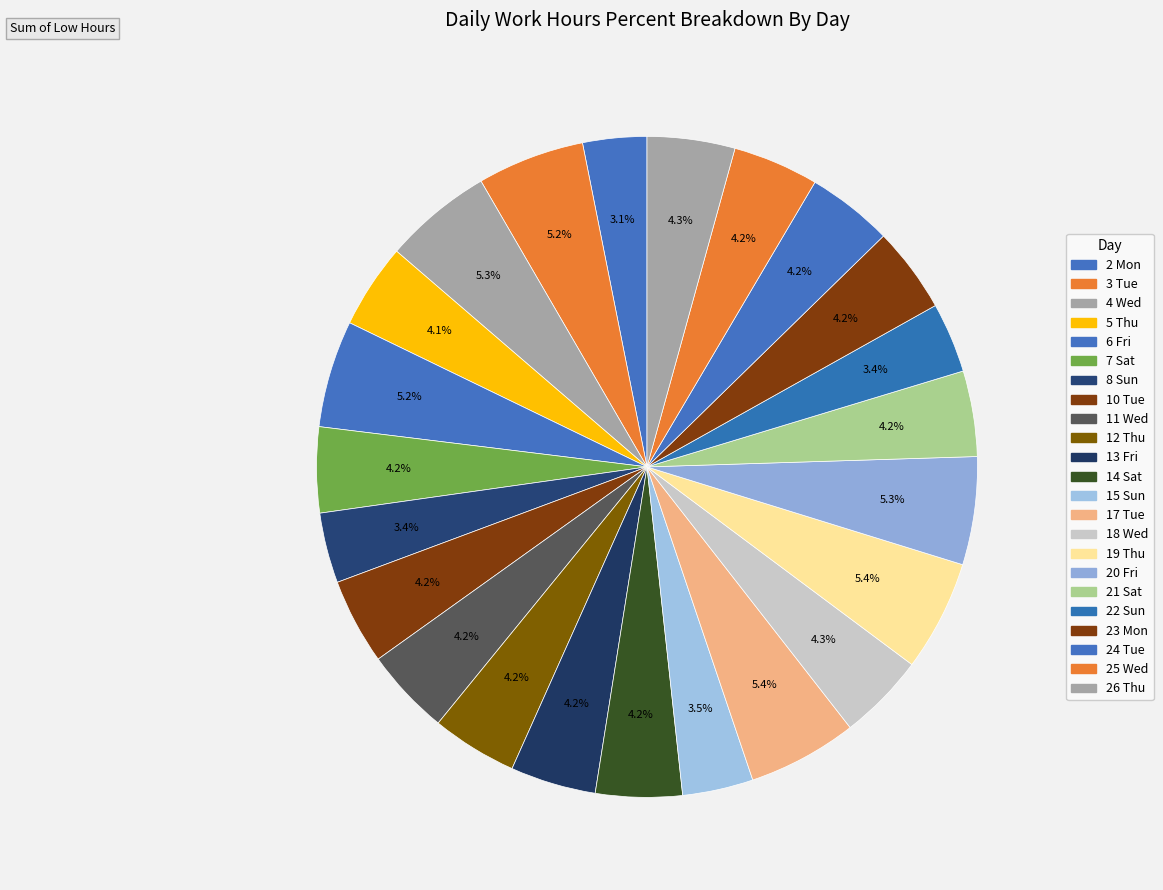

To the nearest percent, what is the average slice percentage?

4%